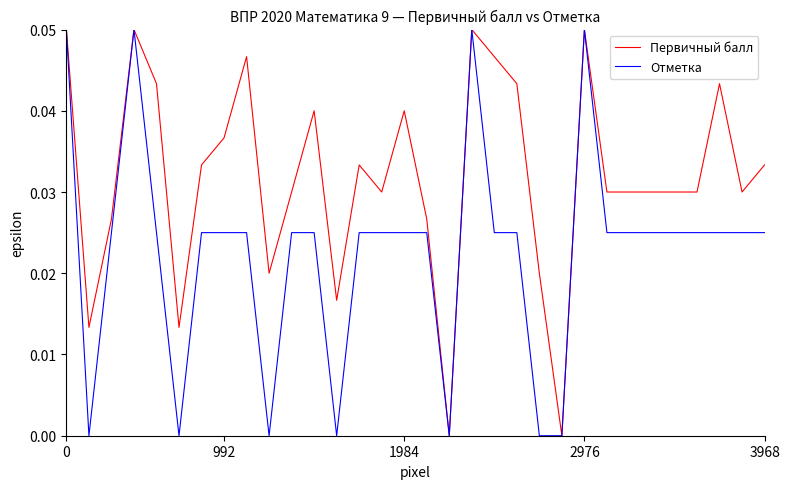

List the series in order of their overall mean, highest first.

Первичный балл, Отметка